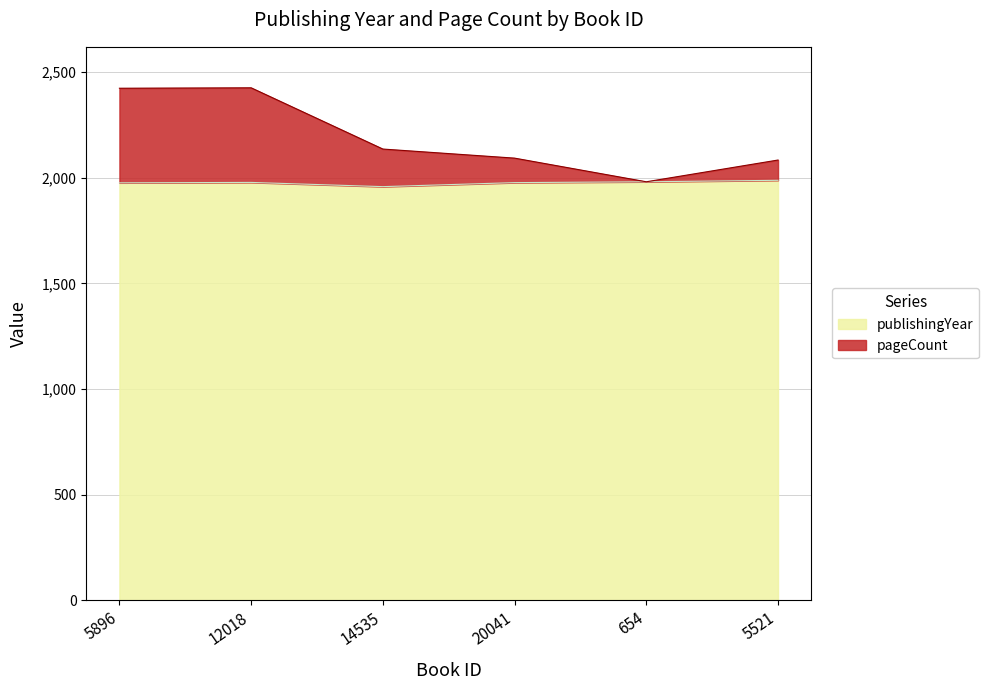

What is the maximum value for publishingYear?

1988